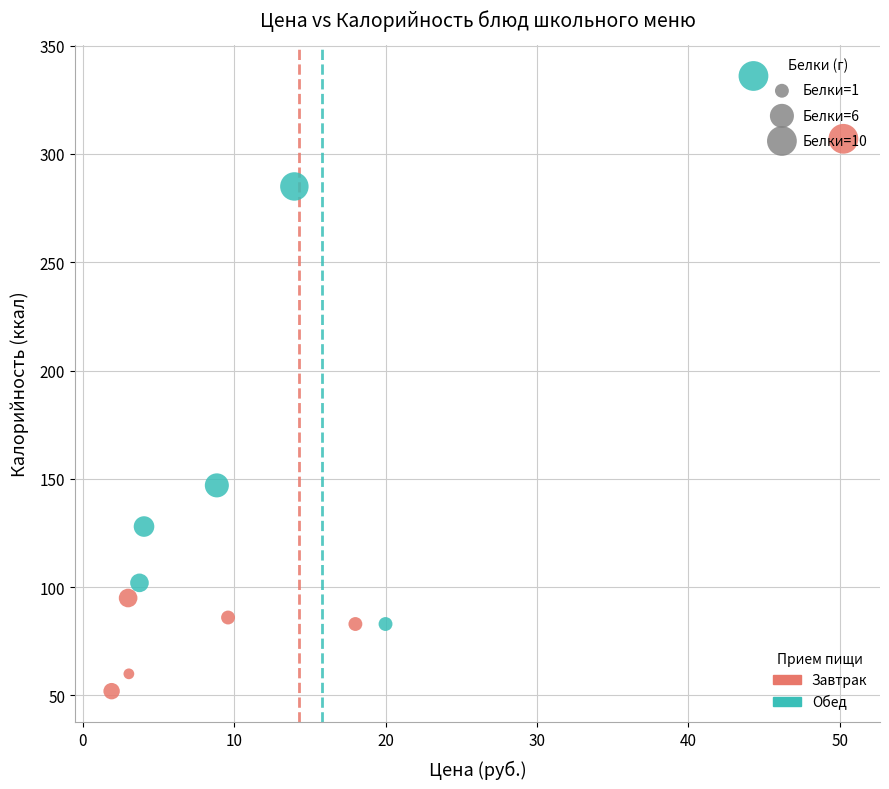

Which series reaches the minimum Y coordinate?

Завтрак